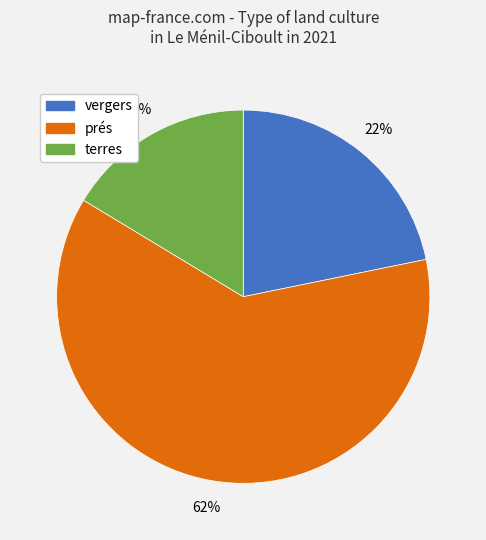

Is there any slice that represents more than half of the pie?

Yes